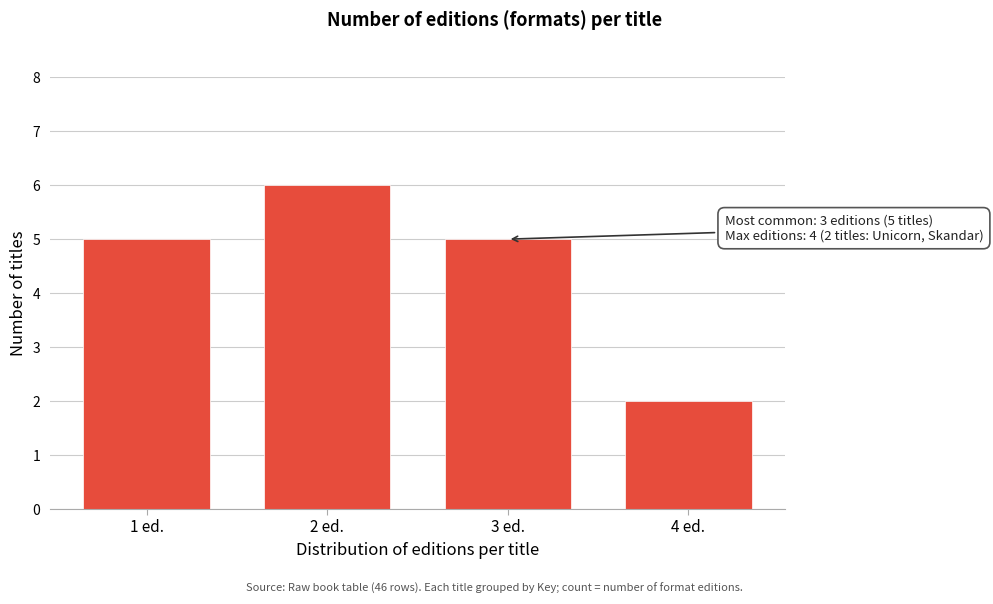

Reading right to left, transcribe all the data shown in this chart.

4 ed.=2	3 ed.=5	2 ed.=6	1 ed.=5